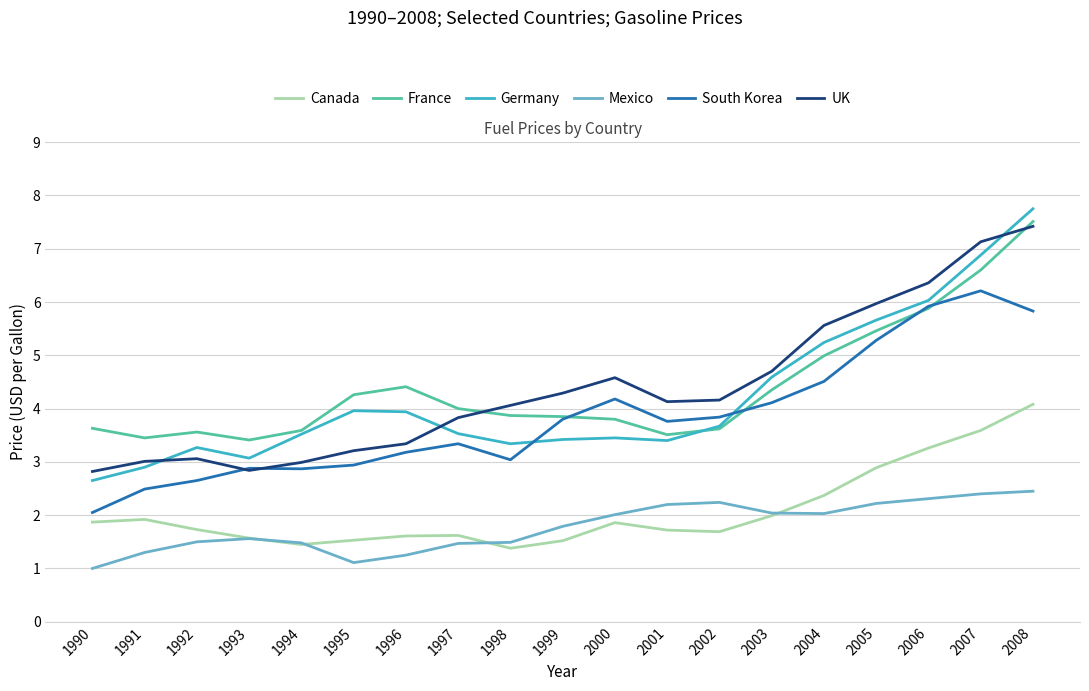

How many categories are shown in the chart?

19